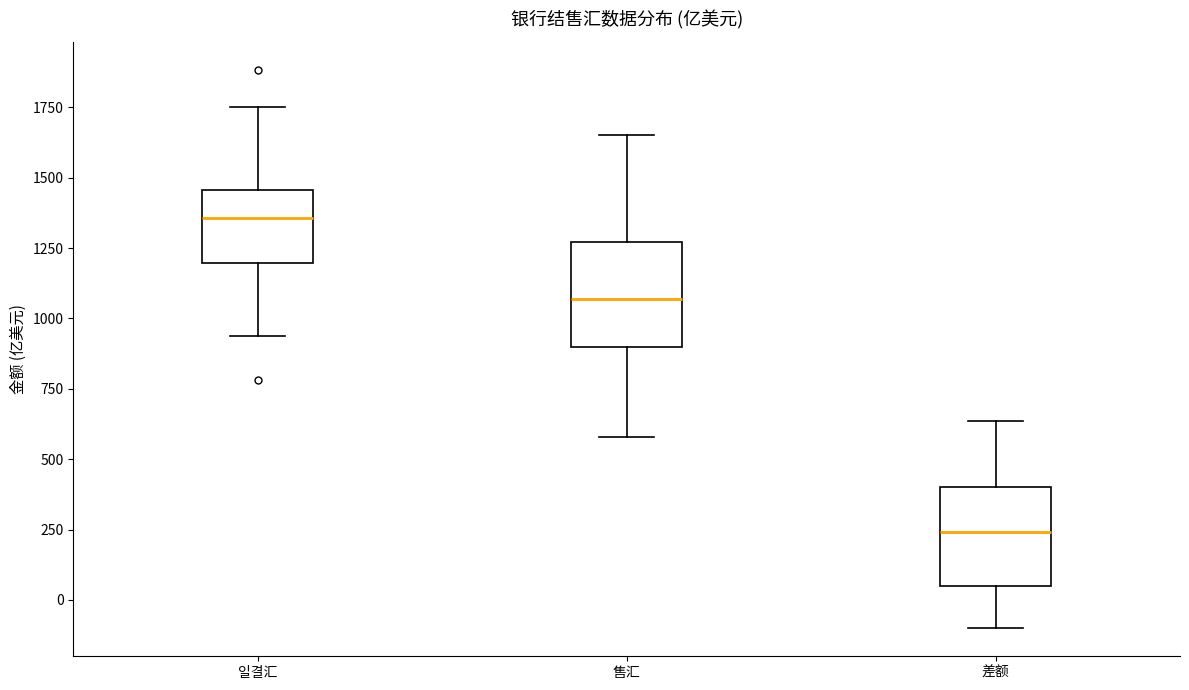

Which box's median line is the highest?

일결汇